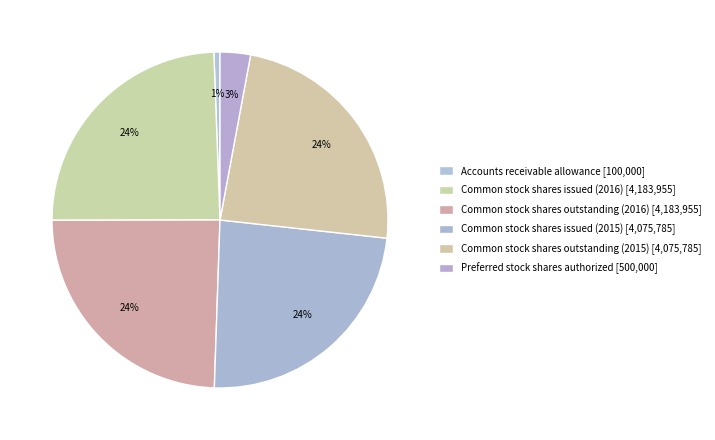

Combined, what portion of the pie is Common stock shares issued (2016) and Common stock shares outstanding (2016)?

48.9%